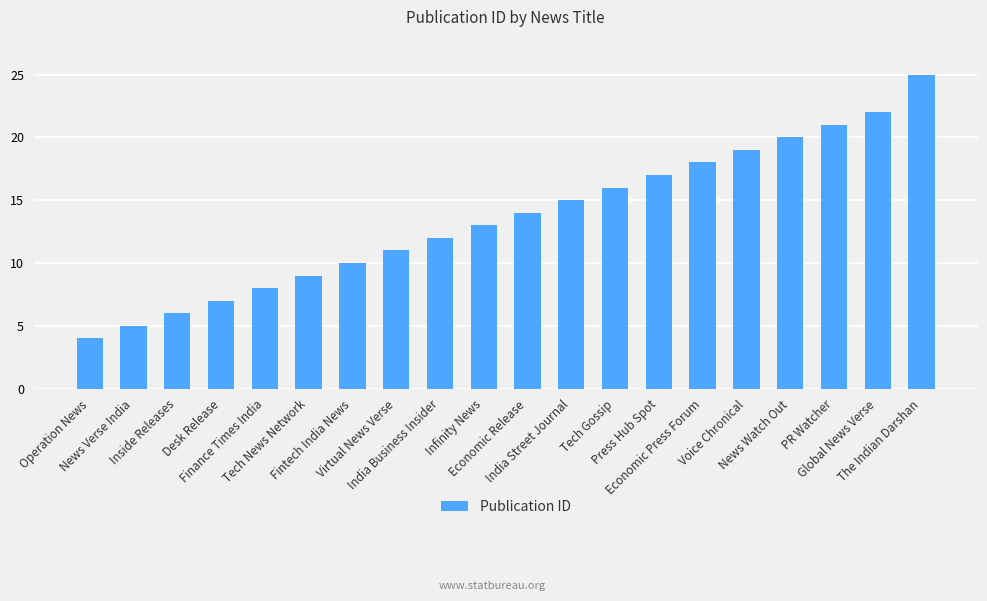

Rank the categories by value from highest to lowest.

The Indian Darshan, Global News Verse, PR Watcher, News Watch Out, Voice Chronical, Economic Press Forum, Press Hub Spot, Tech Gossip, India Street Journal, Economic Release, Infinity News, India Business Insider, Virtual News Verse, Fintech India News, Tech News Network, Finance Times India, Desk Release, Inside Releases, News Verse India, Operation News